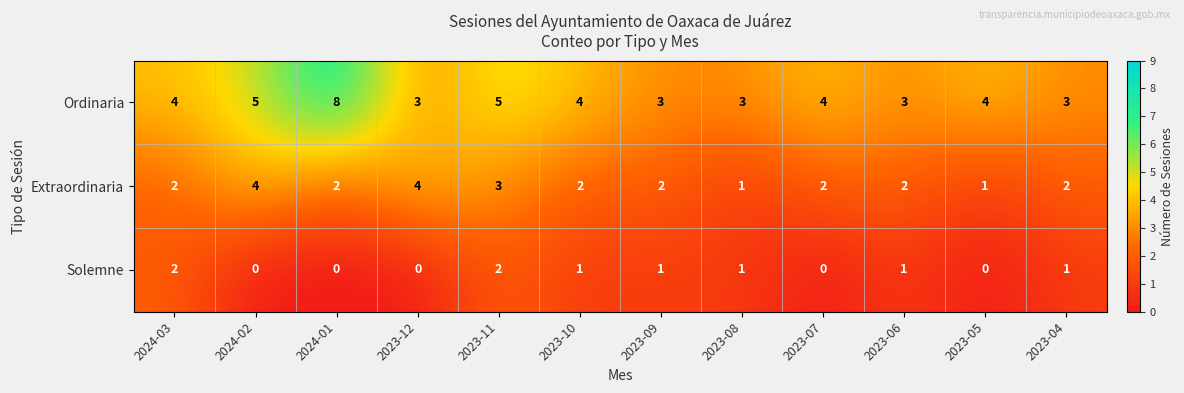

Which series changed the most between 2023-11 and 2023-07?

Solemne